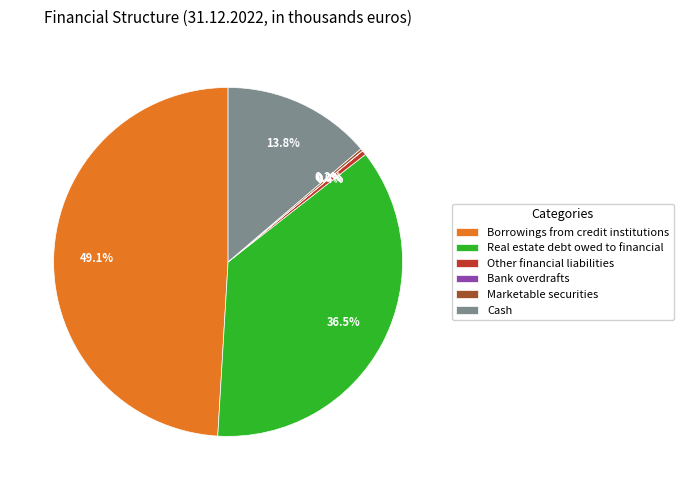

True or false: Cash accounts for 14% of the total.

True